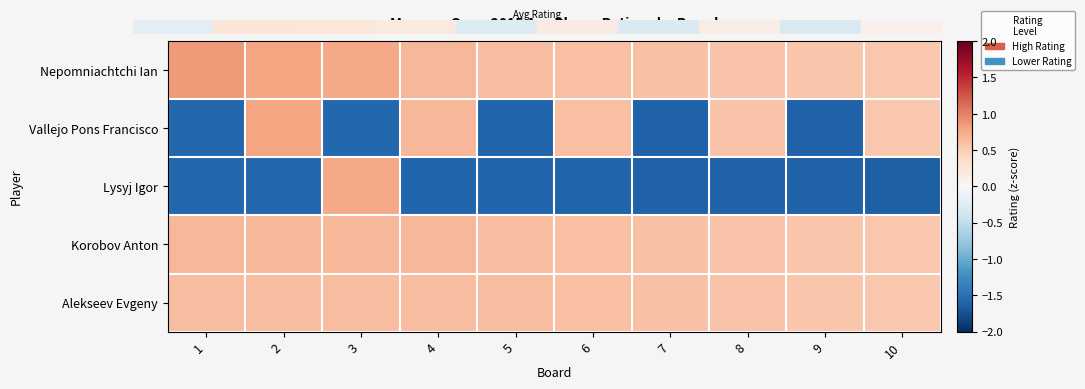

What is the total value across all series at 3?

1.2